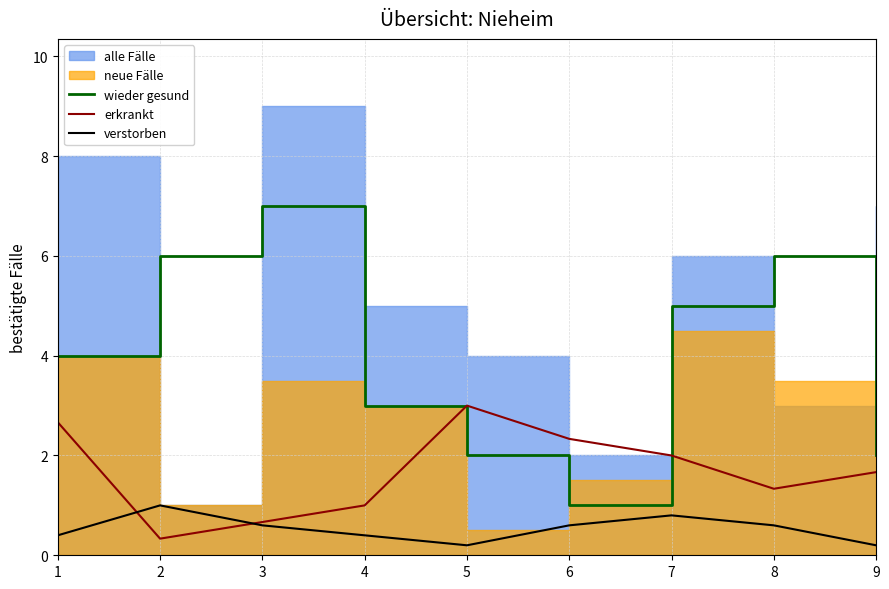

Which series ends up on top after the final intersection of erkrankt and wieder gesund?

wieder gesund